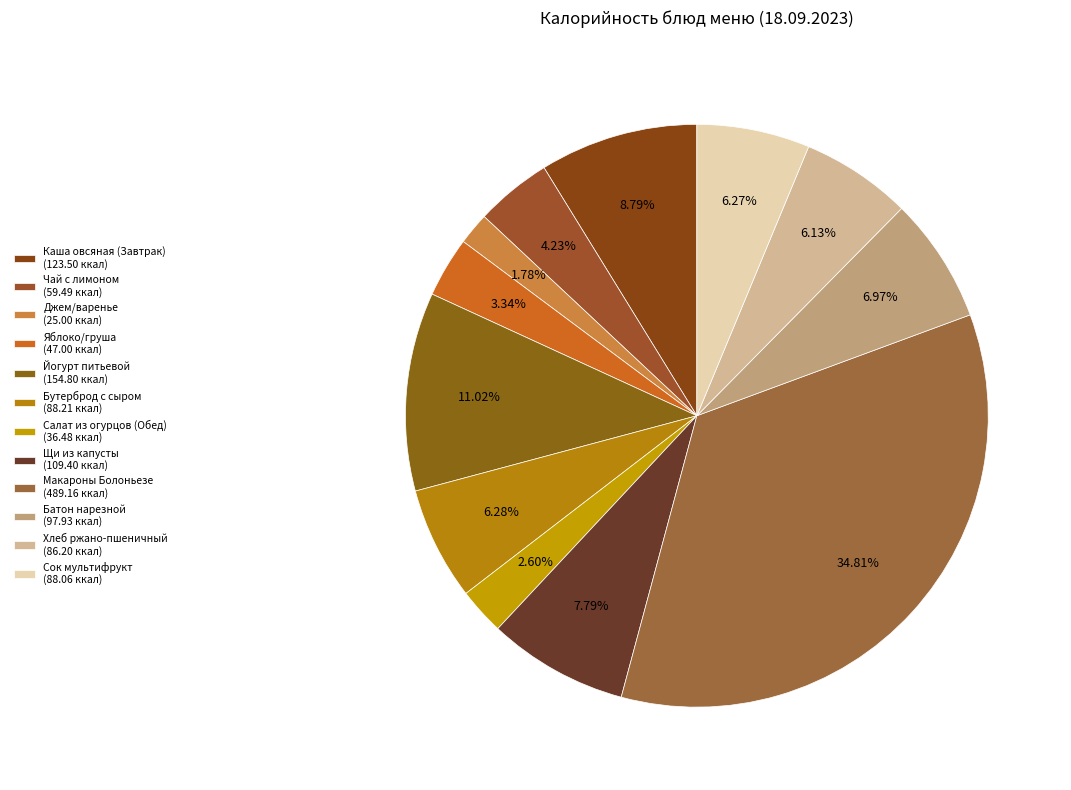

Does Щи из капусты account for over 50% of the chart?

No